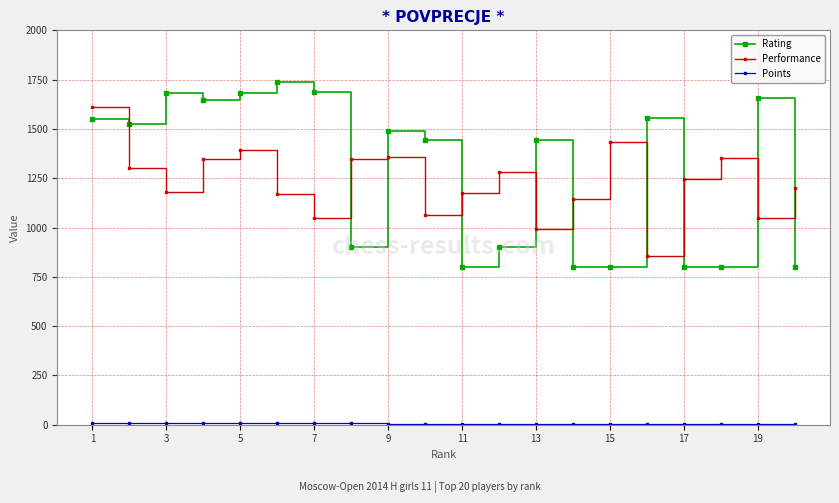

What is the maximum value shown in the chart?

1740.0